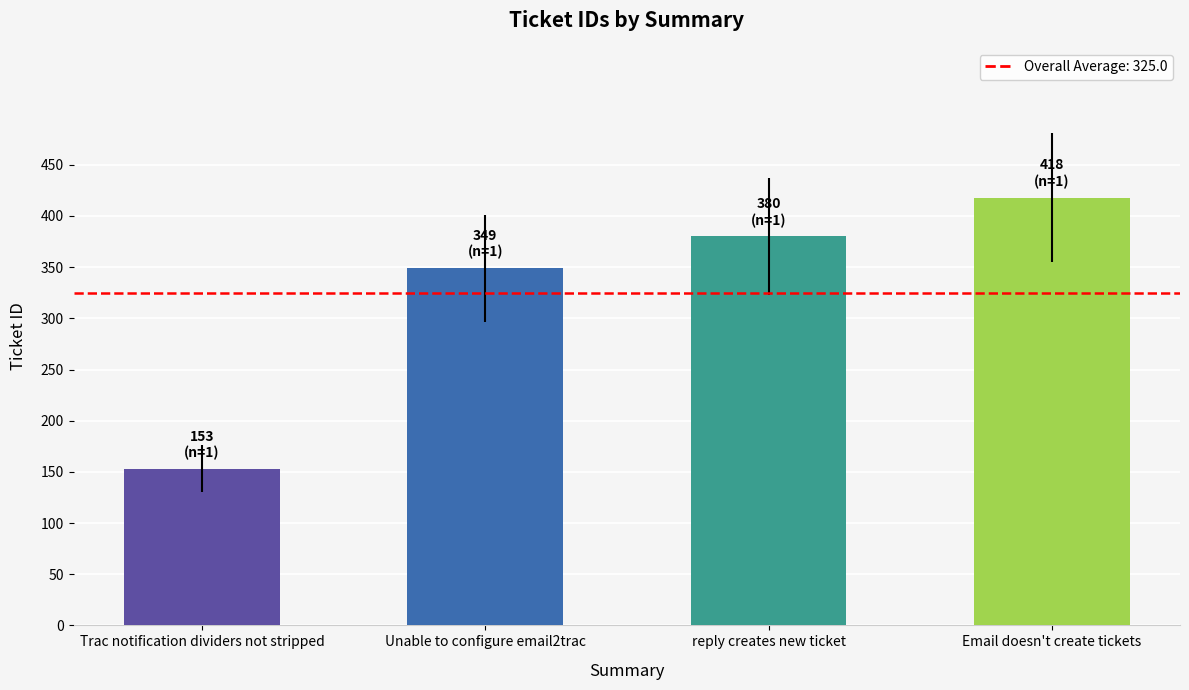

Approximately how many times larger is the value at Email doesn't create tickets compared to Trac notification dividers not stripped?

2.7